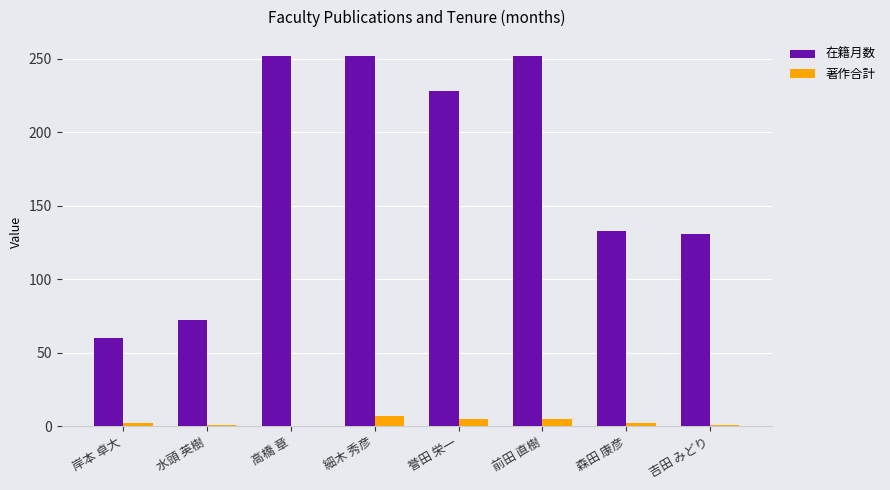

Which series has the largest total across all categories?

在籍月数